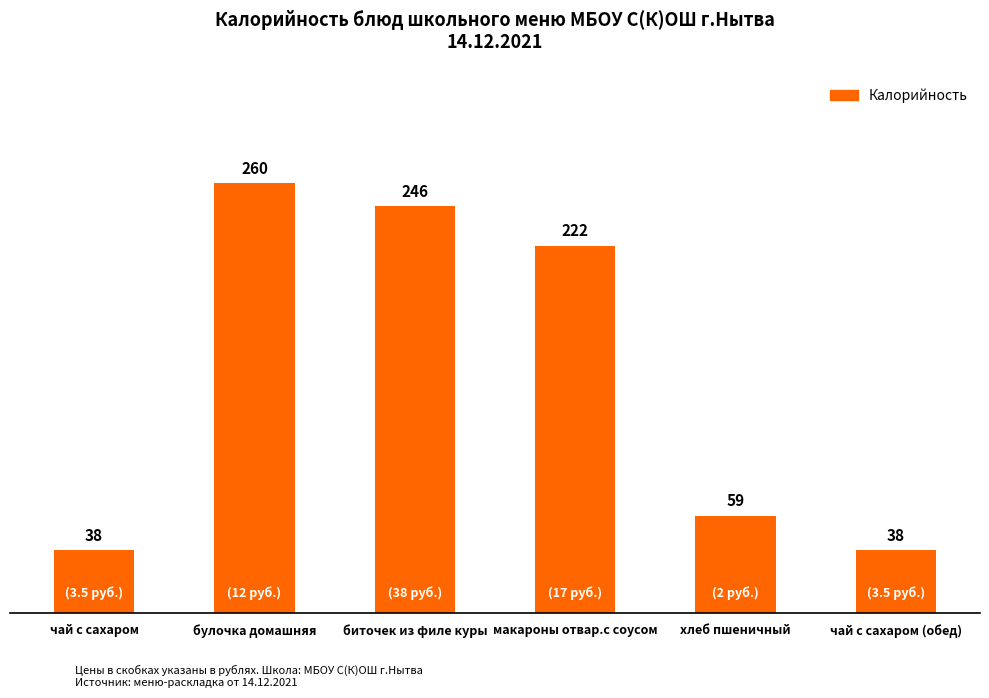

What is the difference between the maximum and minimum values?

222